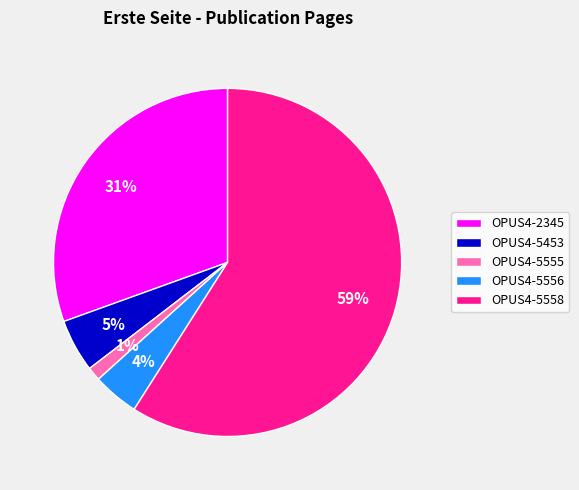

Does OPUS4-5558 represent more than half of the total?

Yes